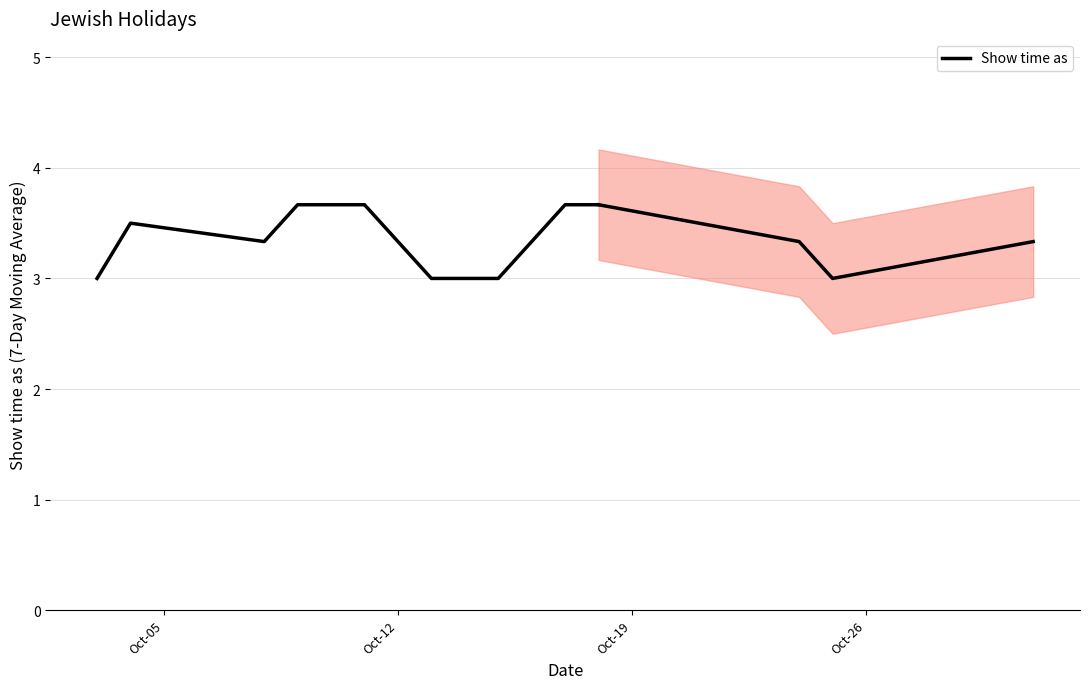

What is the average value?

3.4